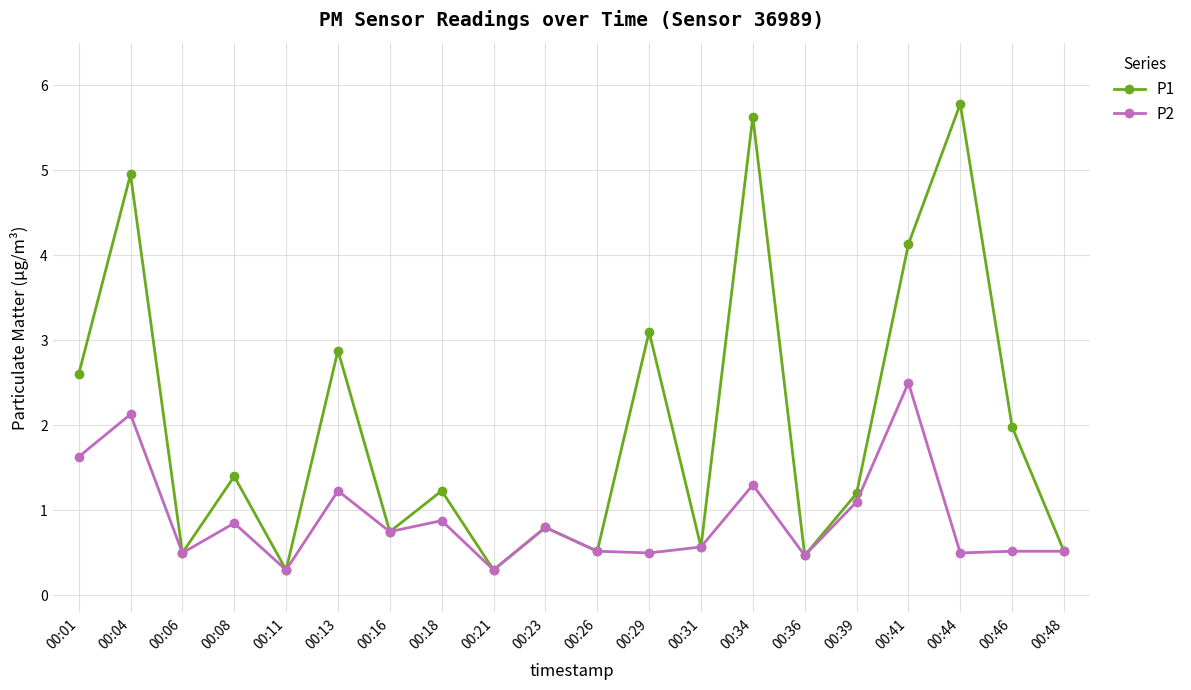

At which category is the sum across all series the highest?

00:04